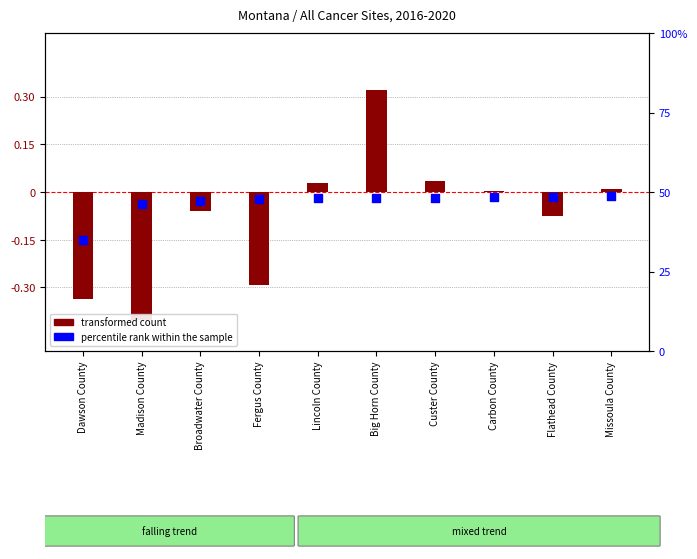

Which series has the widest spread of Y values?

Age-Adjusted Death Rate (centered)